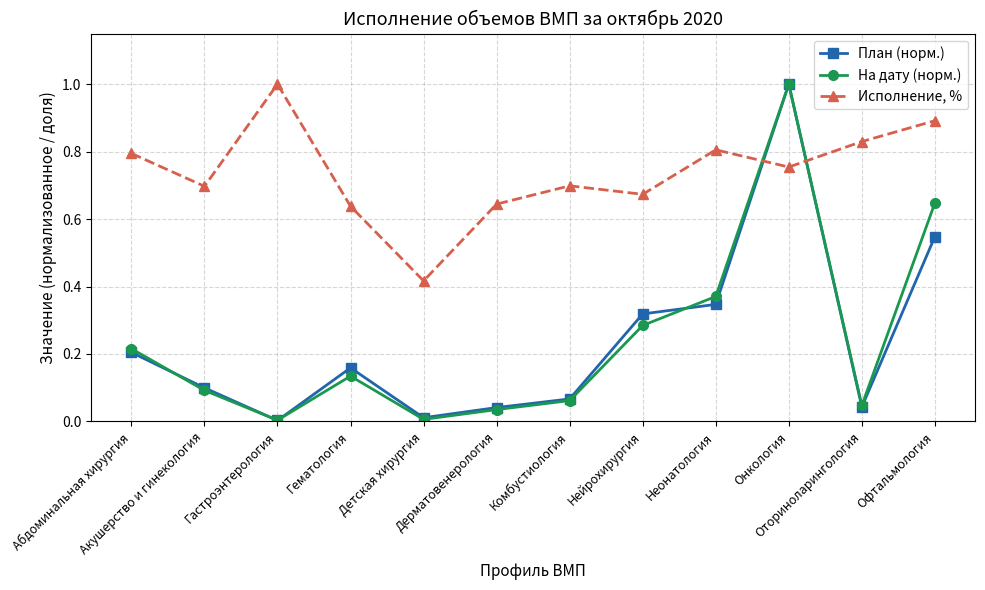

In Исполнение, %, how many points are higher than both neighbors (excluding endpoints)?

3